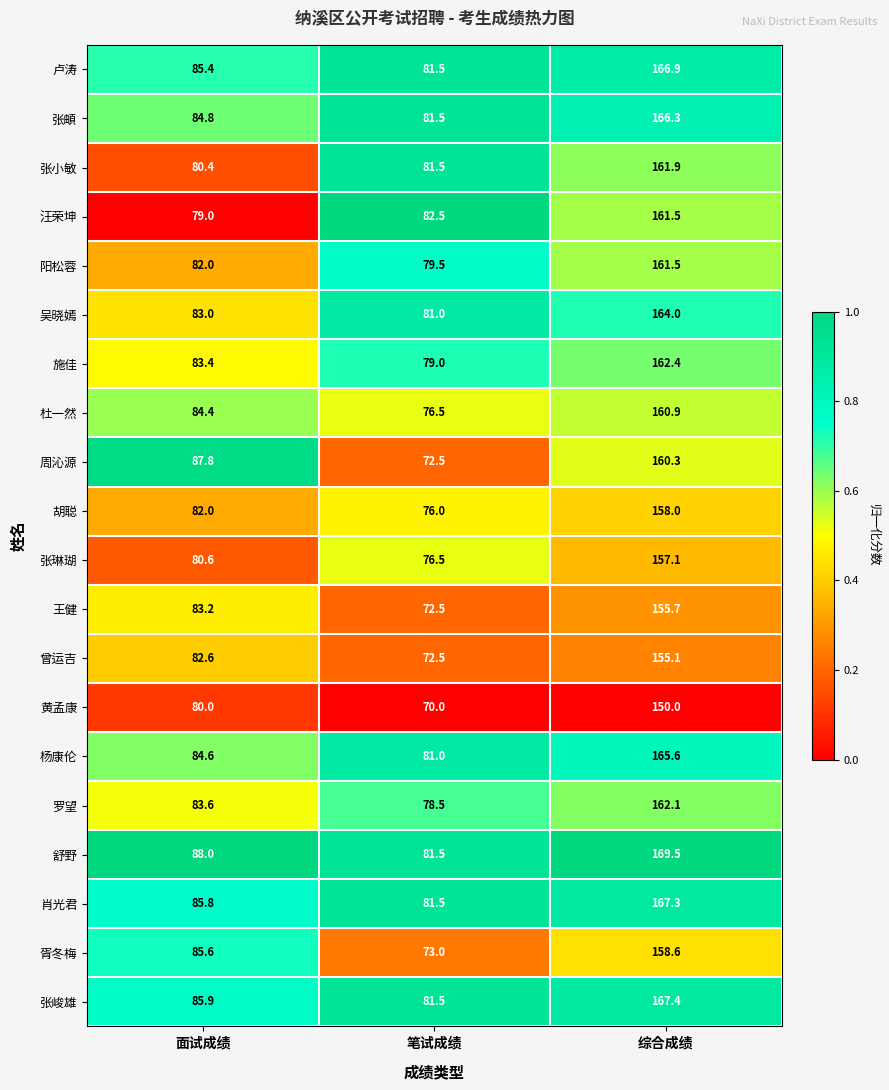

What is the sum of the 胡聪 values at 笔试成绩 and 面试成绩?

158.0